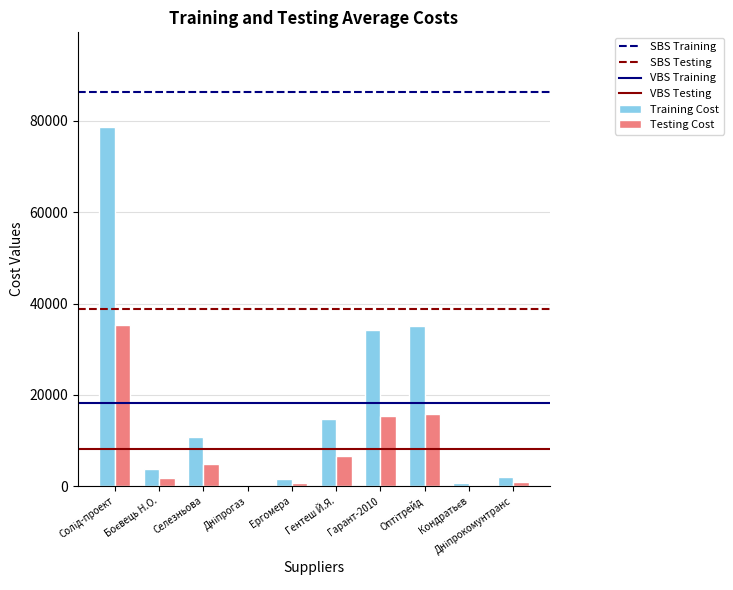

What is the sum of all Training Cost values?

181666.2